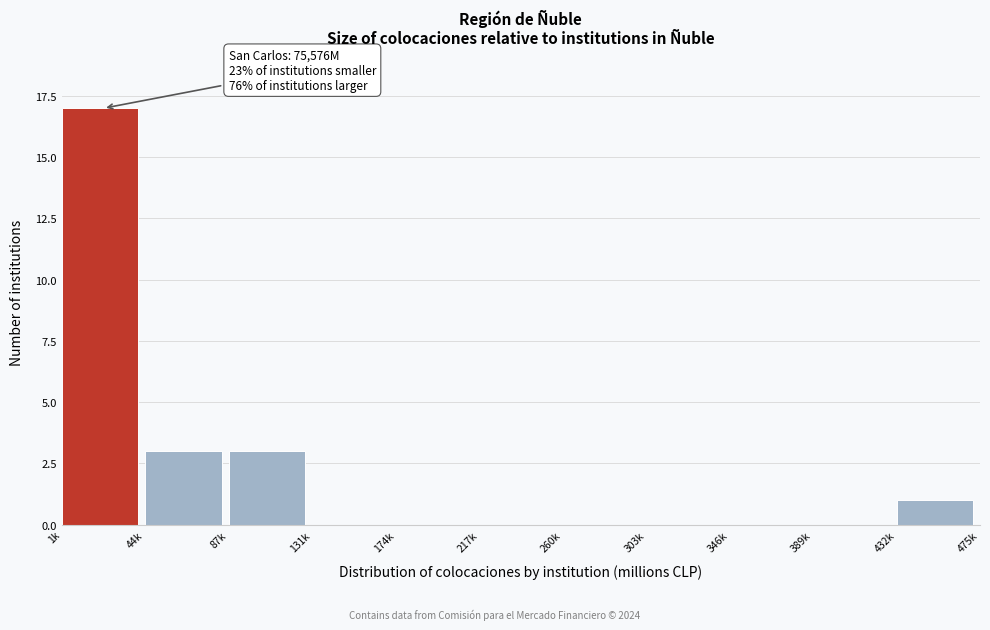

Reading right to left, extract all data points from this chart.

432k=1	389k=0	346k=0	303k=0	260k=0	217k=0	174k=0	131k=0	87k=3	44k=3	1k=17